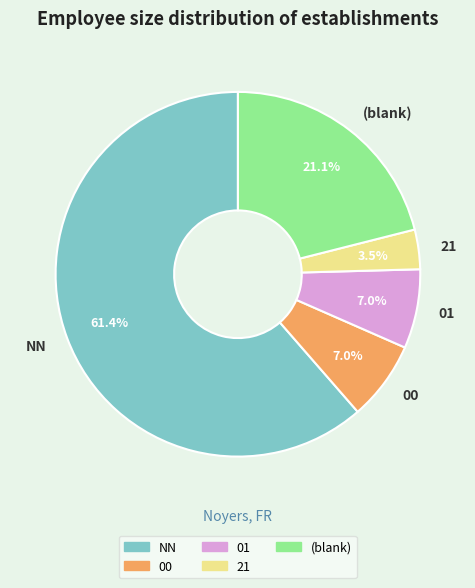

To the nearest percent, what is the average slice percentage?

20%